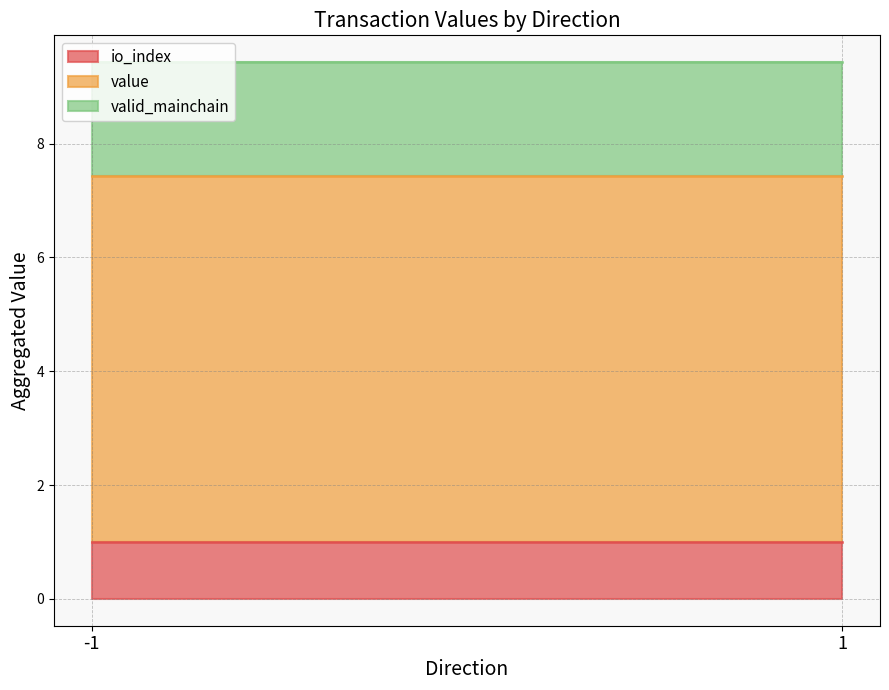

The io_index series shows 1.7 at -1. True or false?

False